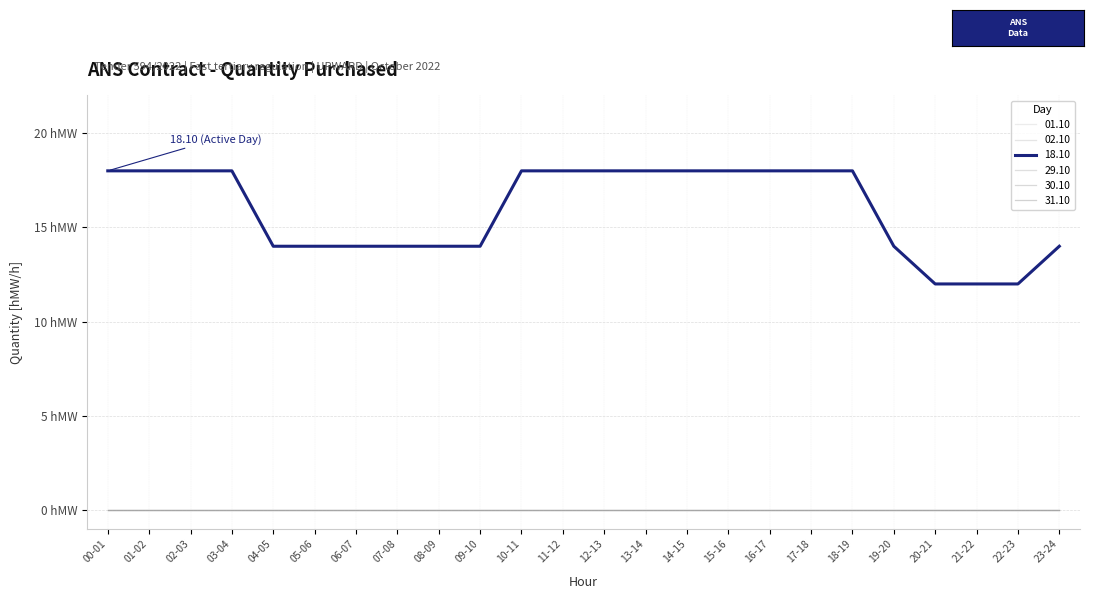

What is the maximum value shown in the chart?

18